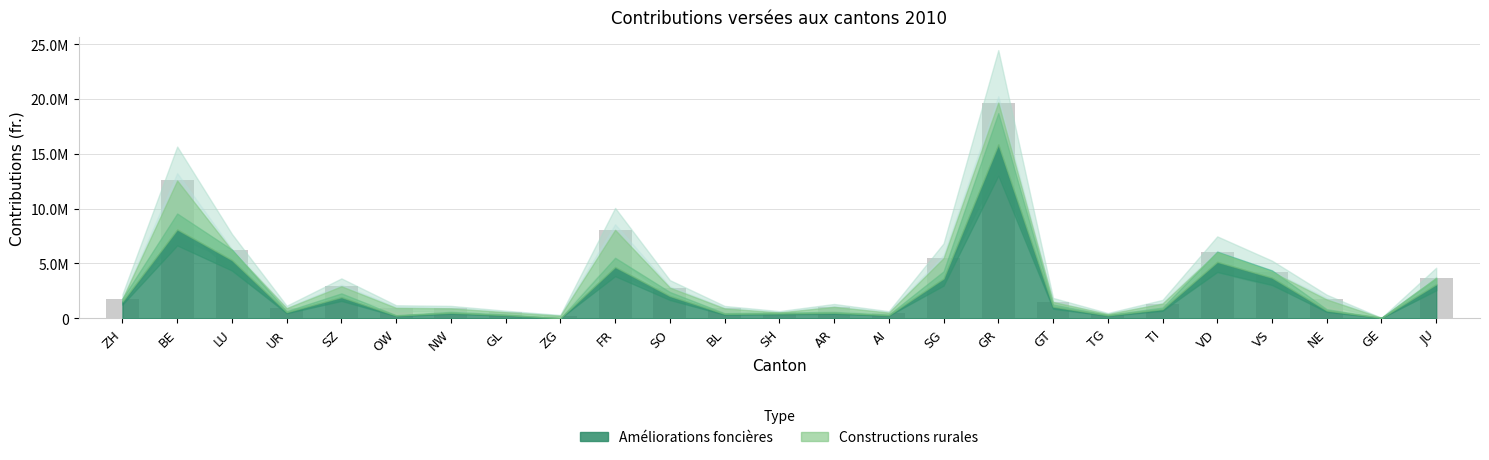

What is the sum of the values at AR and ZH?

2809277